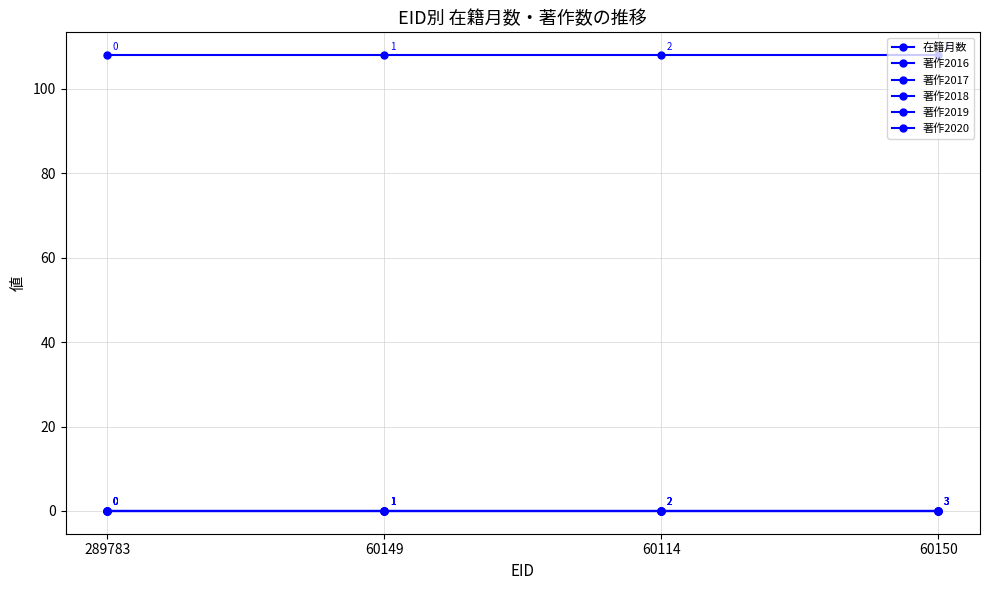

Is this an area chart (filled region under the line)?

No